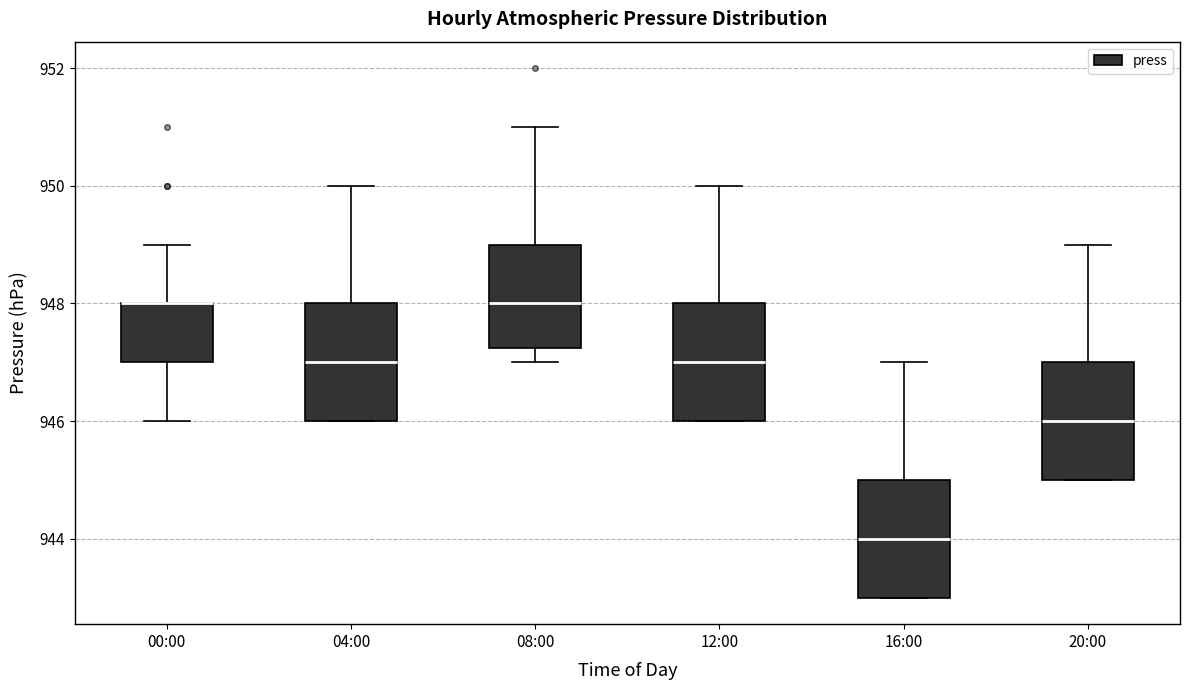

Reading left to right, transcribe this box plot: for each box, give where its median line is, the range the box spans, and where its two whiskers end, as read against the y-axis. The values are not printed on the chart, so give them approximately, as read against the axis.

00:00: median 948.0 (drawn on the box's upper edge), box 947.0 to 948.0, whiskers 946.0 to 949.0
04:00: median 947.0, box 946.0 to 948.0, whiskers 946.0 to 950.0
08:00: median 948.0, box 947.2 to 949.0, whiskers 947.0 to 951.0
12:00: median 947.0, box 946.0 to 948.0, whiskers 946.0 to 950.0
16:00: median 944.0, box 943.0 to 945.0, whiskers 943.0 to 947.0
20:00: median 946.0, box 945.0 to 947.0, whiskers 945.0 to 949.0